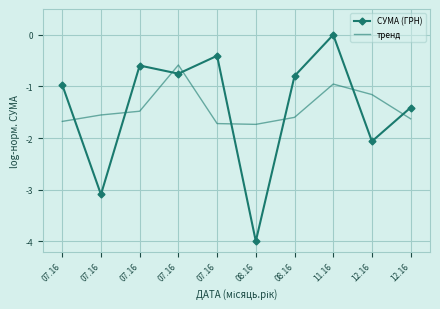

What is the sum of the тренд values at 08.16 and 07.16?

-3.1